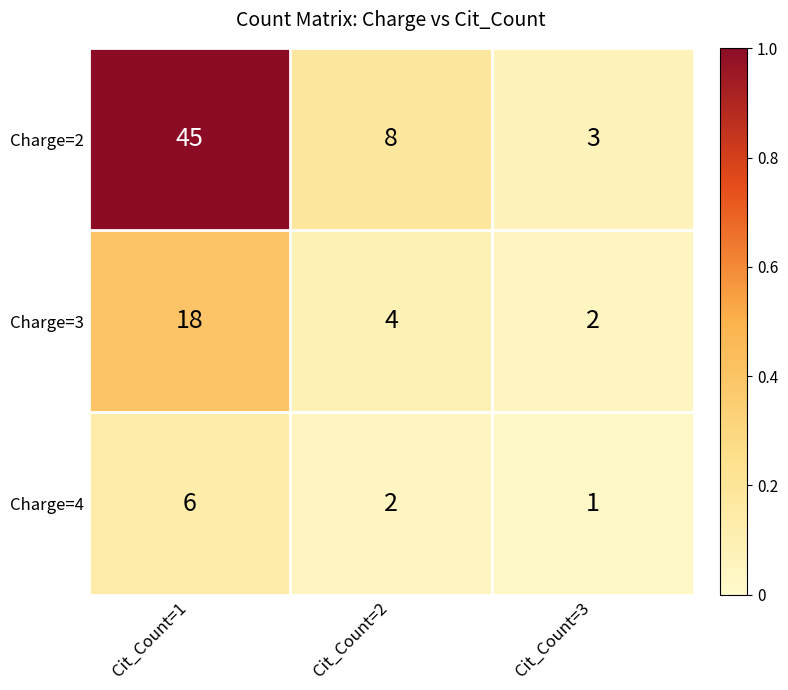

Is it true that Charge=4 equals 6 at Cit_Count=1?

True